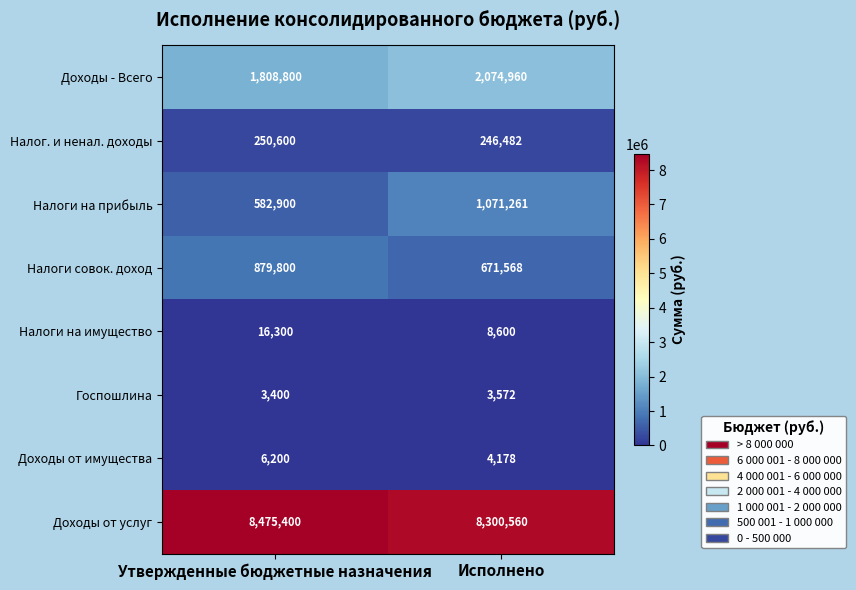

Reading left to right, extract all data points from this chart.

Доходы - Всего: Утвержденные бюджетные назначения=1808800	Исполнено=2074960
Налог. и ненал. доходы: Утвержденные бюджетные назначения=250600	Исполнено=246482
Налоги на прибыль: Утвержденные бюджетные назначения=582900	Исполнено=1071261
Налоги совок. доход: Утвержденные бюджетные назначения=879800	Исполнено=671568
Налоги на имущество: Утвержденные бюджетные назначения=16300	Исполнено=8600
Госпошлина: Утвержденные бюджетные назначения=3400	Исполнено=3572
Доходы от имущества: Утвержденные бюджетные назначения=6200	Исполнено=4178
Доходы от услуг: Утвержденные бюджетные назначения=8475400	Исполнено=8300560